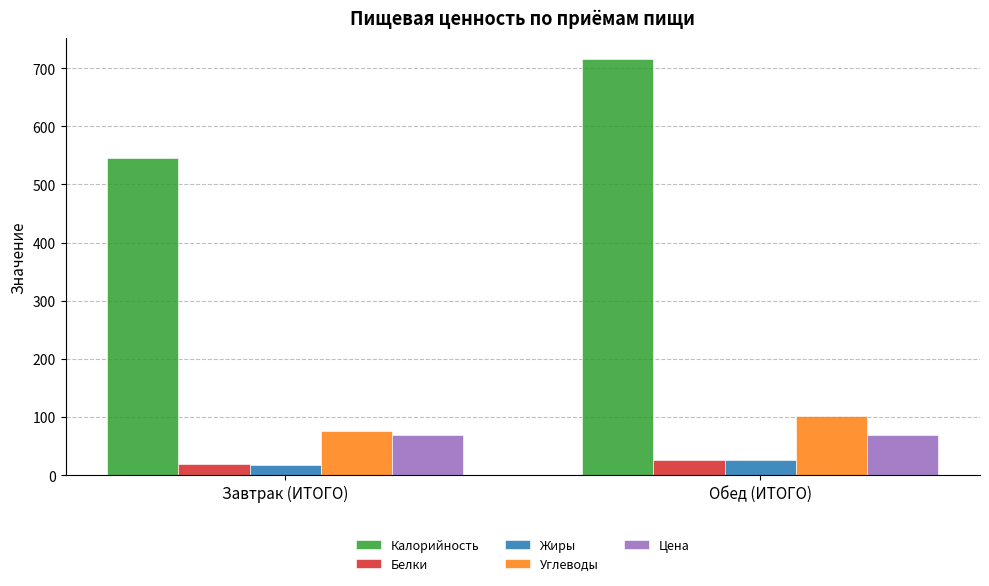

Is it true that Жиры equals 17.7 at Завтрак (ИТОГО)?

True